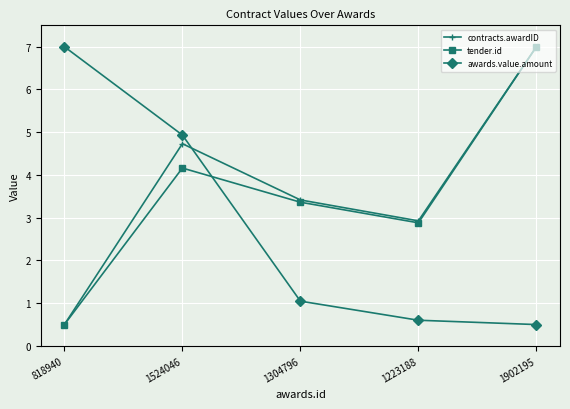

What value does the tender.id series have at 1524046?

4.2